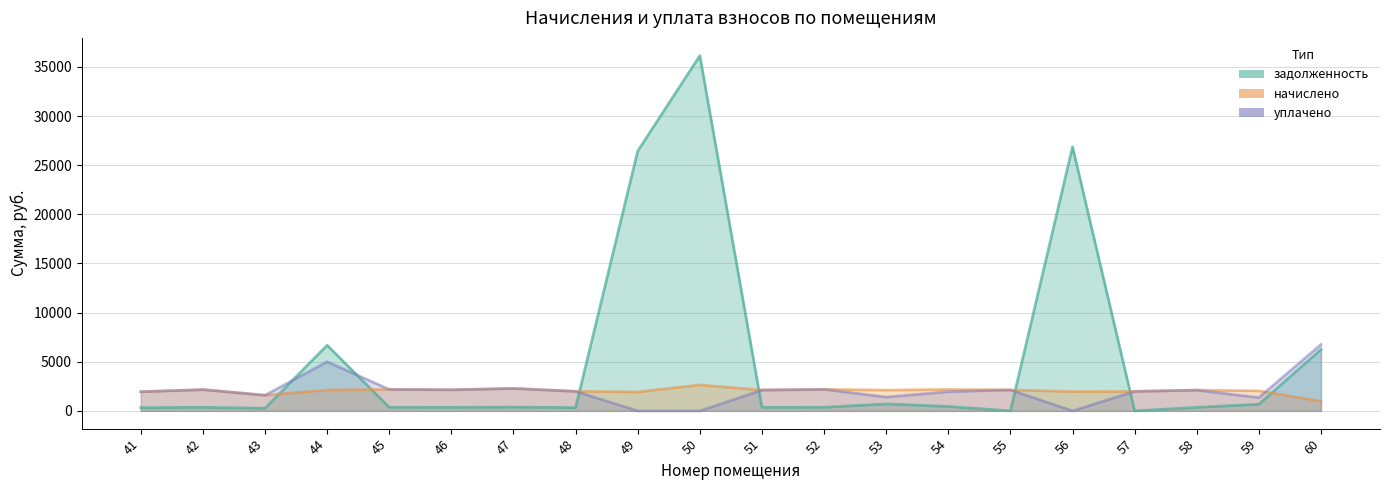

What are all the series names shown in the legend?

задолженность, начислено, уплачено